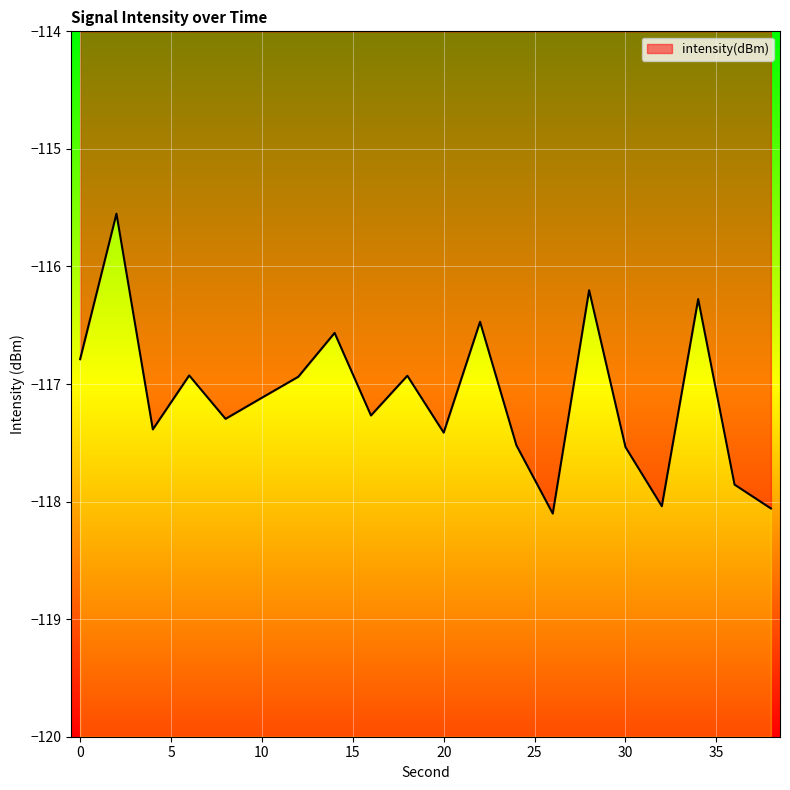

Where is the first local minimum?

4